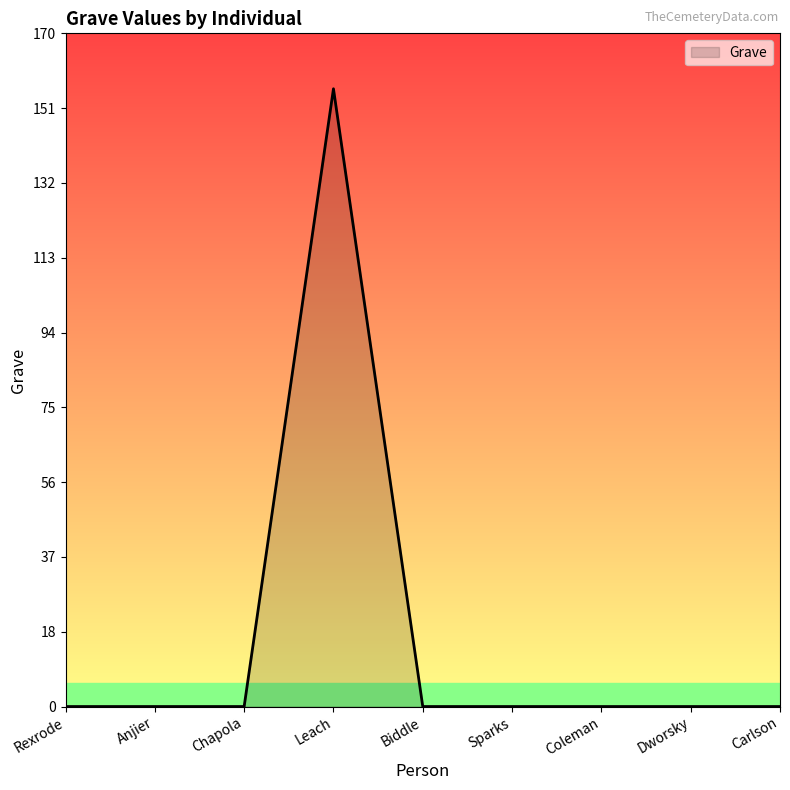

What position from the left is Biddle?

5